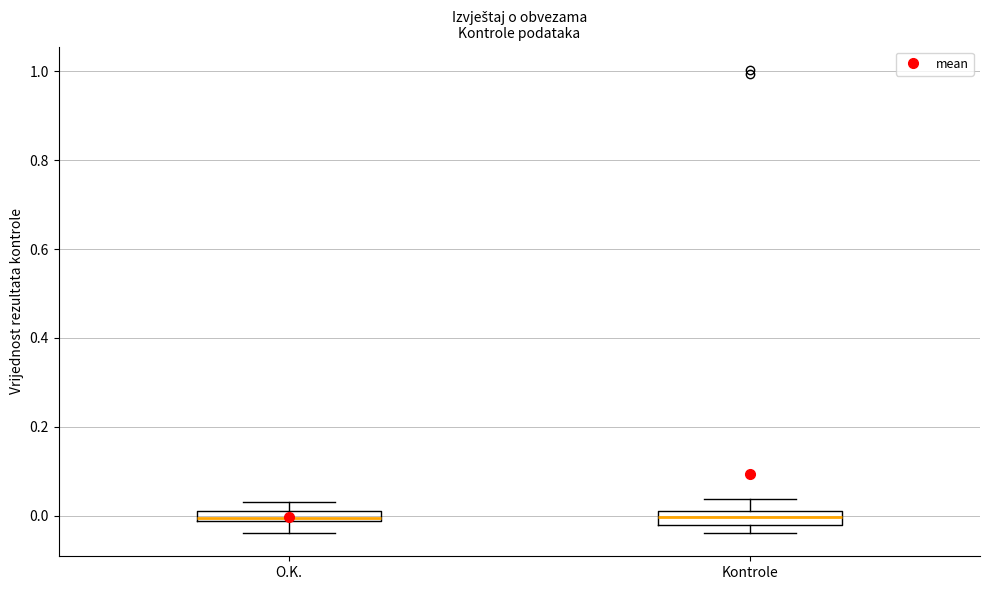

Where does the upper whisker of the box for Kontrole end on the y-axis? The values are not printed on the chart, so give them approximately, as read against the axis.

0.04